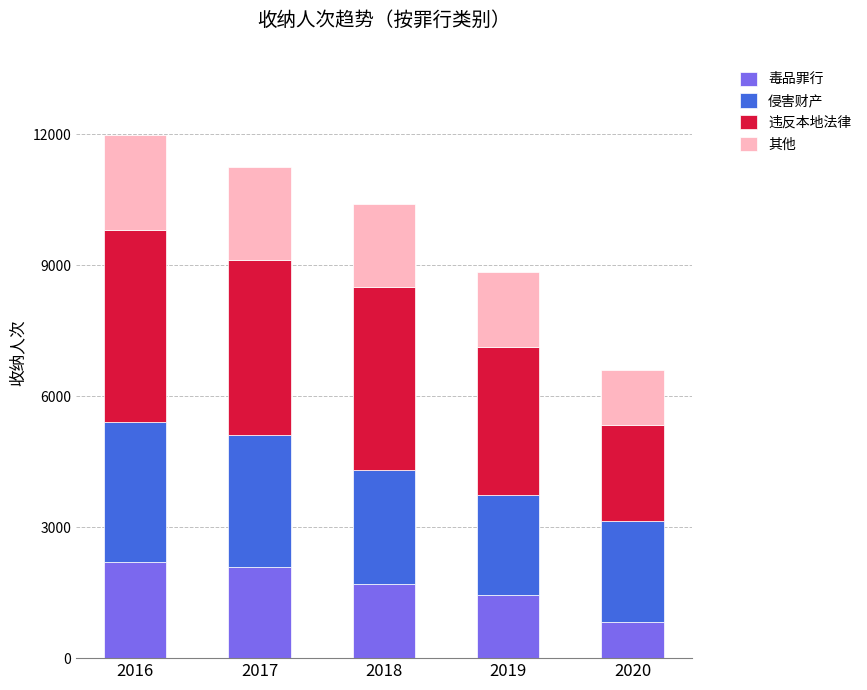

What is the highest value of the 毒品罪行 series?

2207